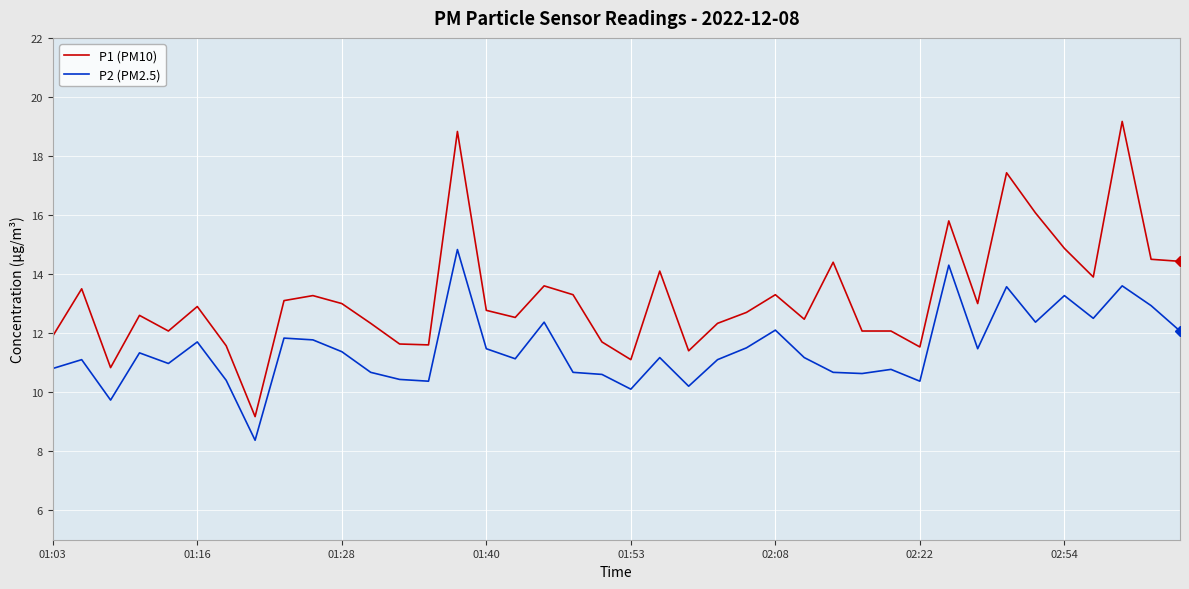

What is the maximum value shown in the chart?

19.2